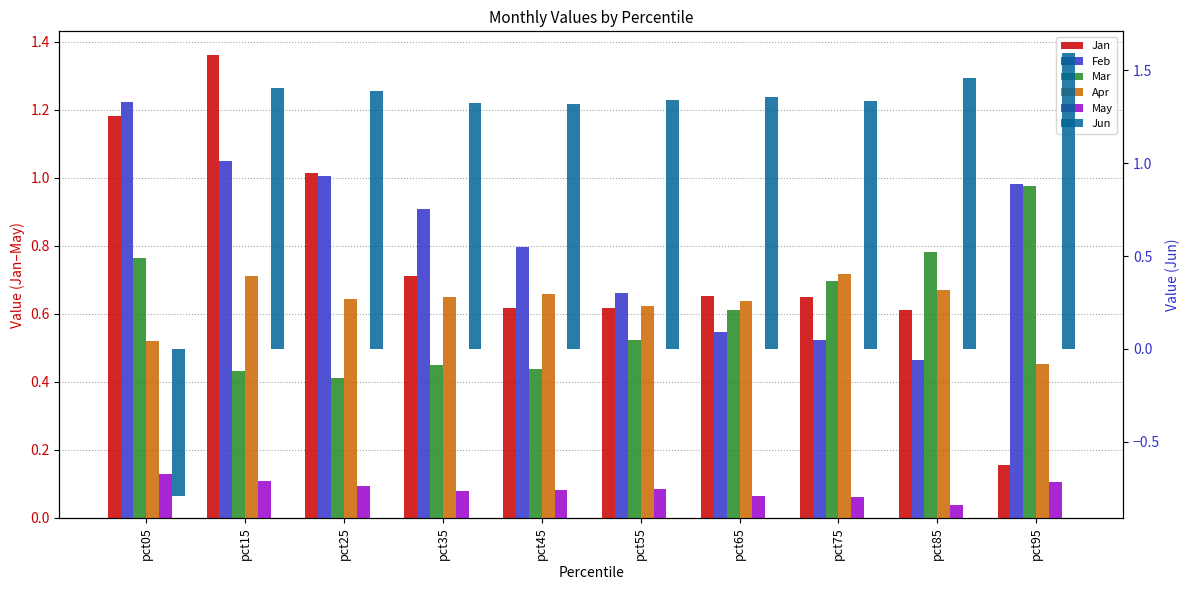

Which series has the widest spread of values?

Jun